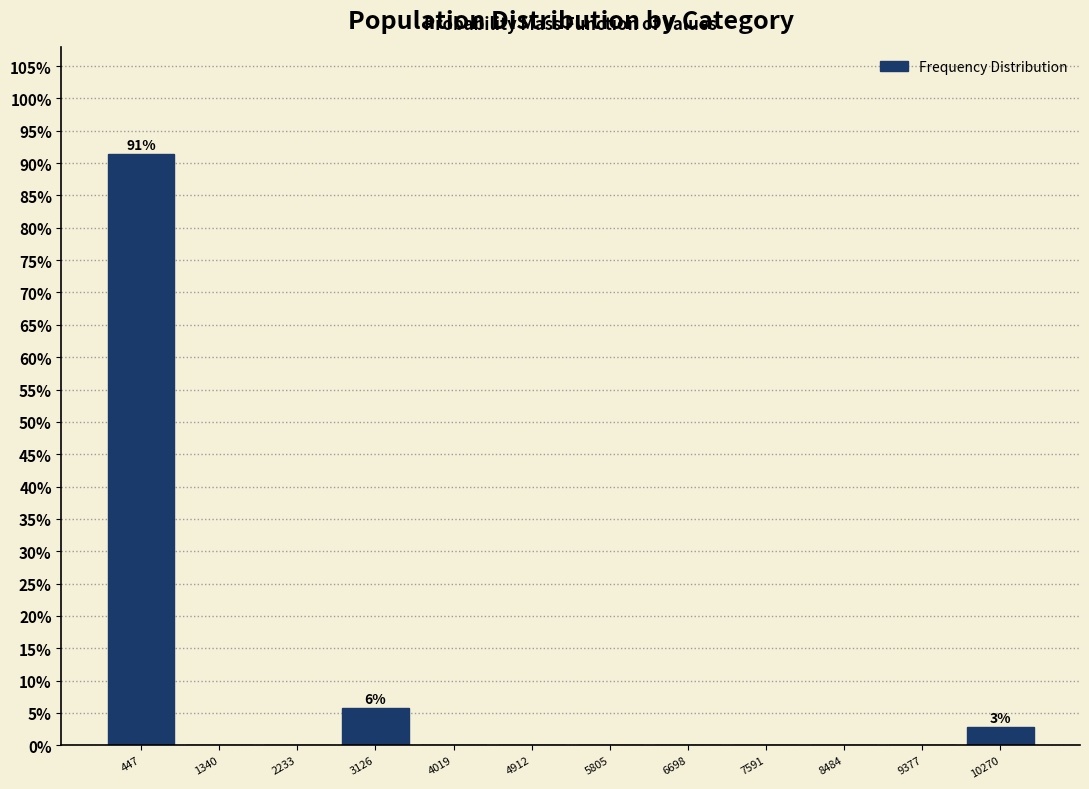

Over which range of the x-axis is the bar tallest?

0 to 900